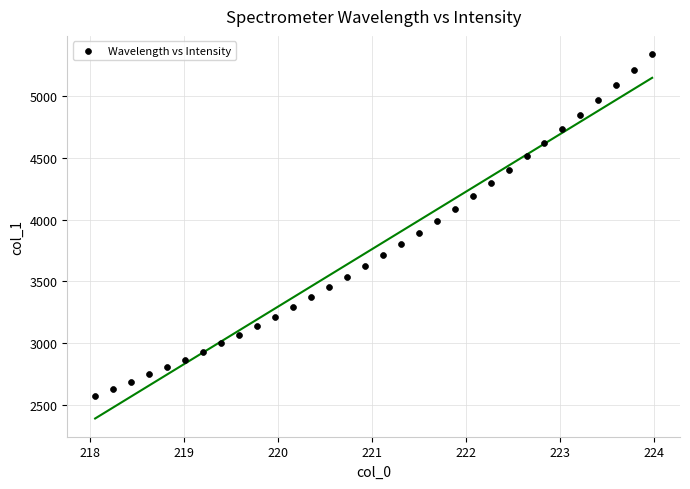

What is the range of Y values (max minus min)?

2769.9